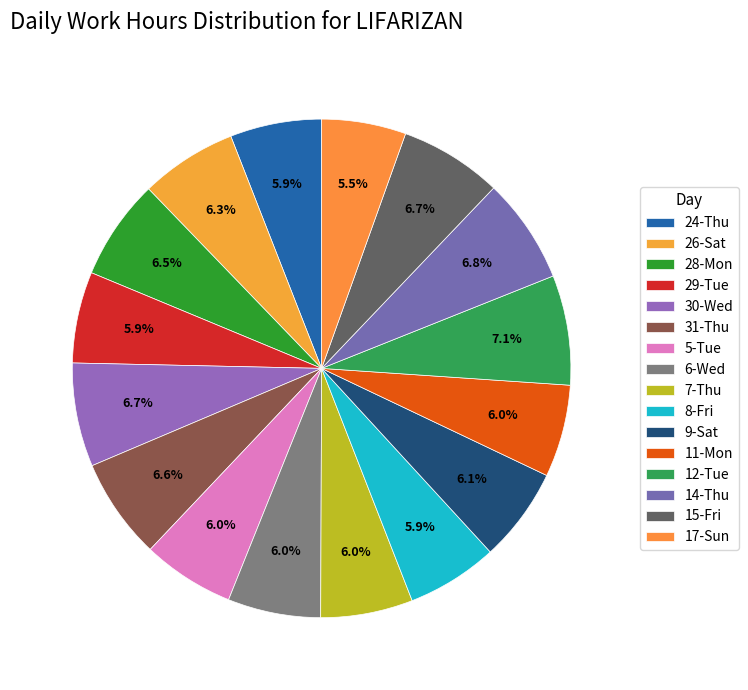

Which slice is the smallest?

17-Sun